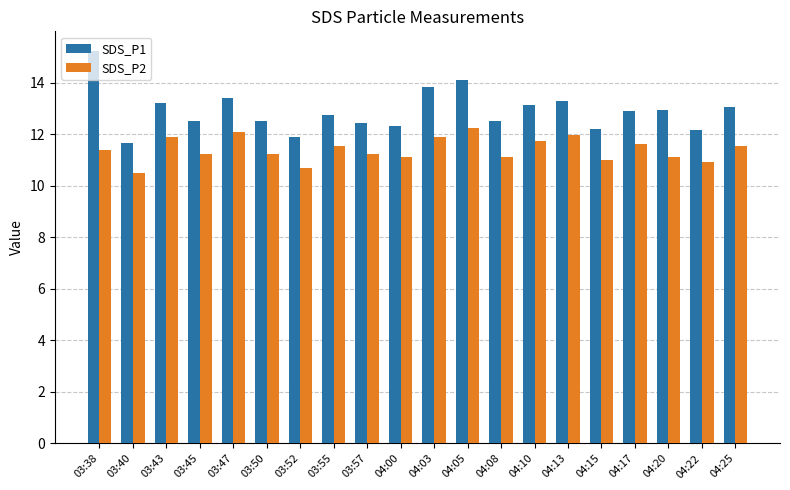

How many groups of bars are there?

20